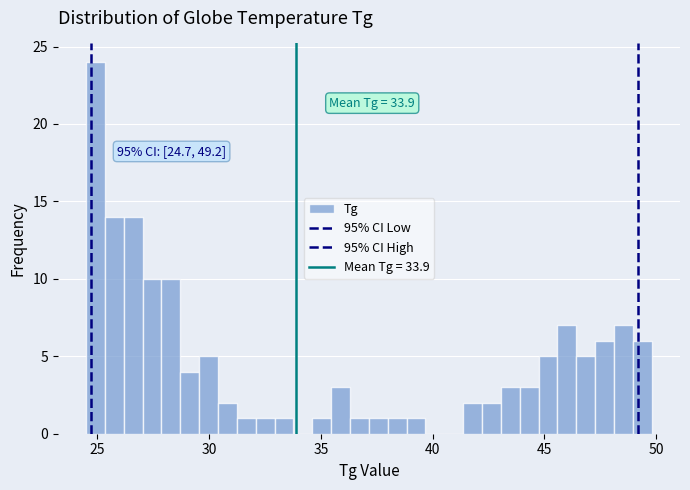

Read against the x-axis, roughly where is the centre of the tallest bar?

25.0